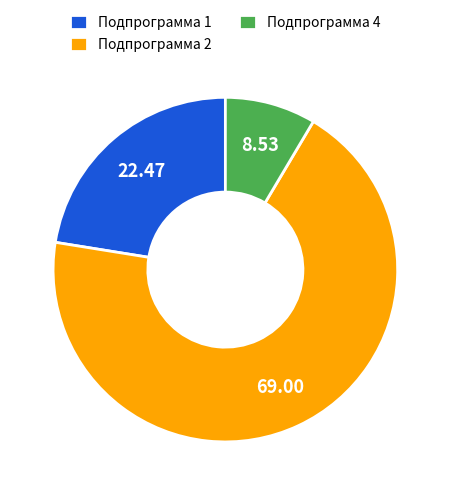

Rank the categories by value from highest to lowest.

Подпрограмма 2, Подпрограмма 1, Подпрограмма 4